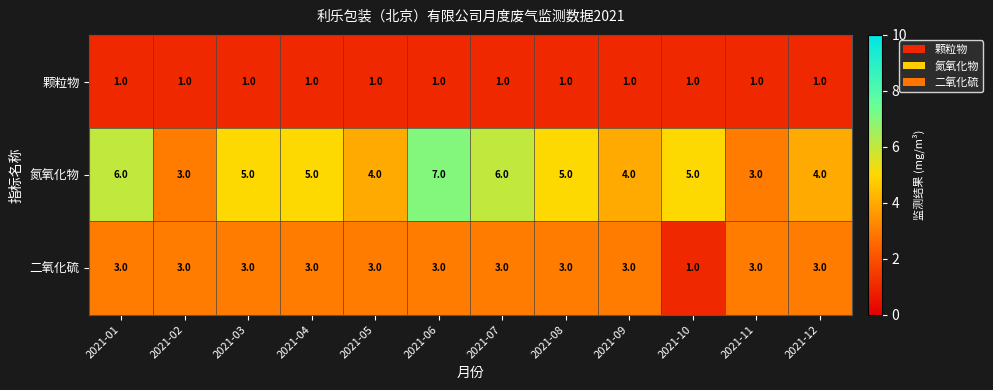

Is it true that 二氧化硫 equals 5 at 2021-07?

False